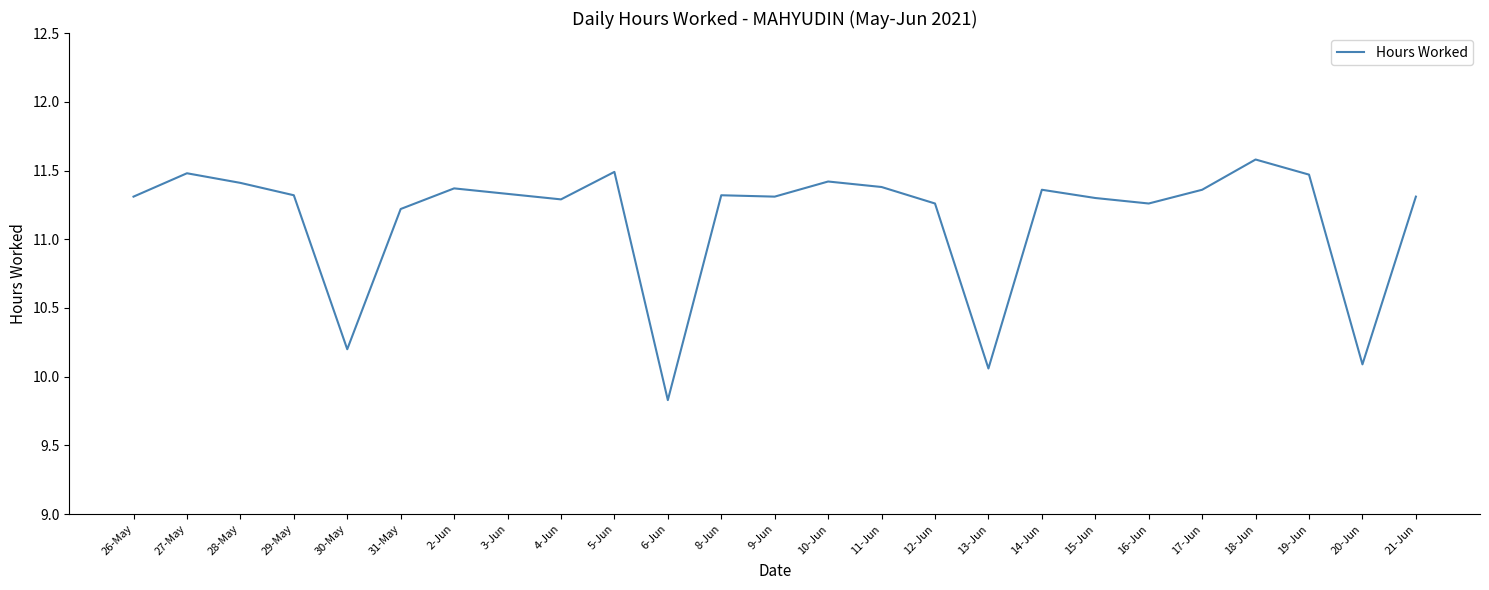

Approximately how many times larger is the value at 5-Jun compared to 17-Jun?

1.0